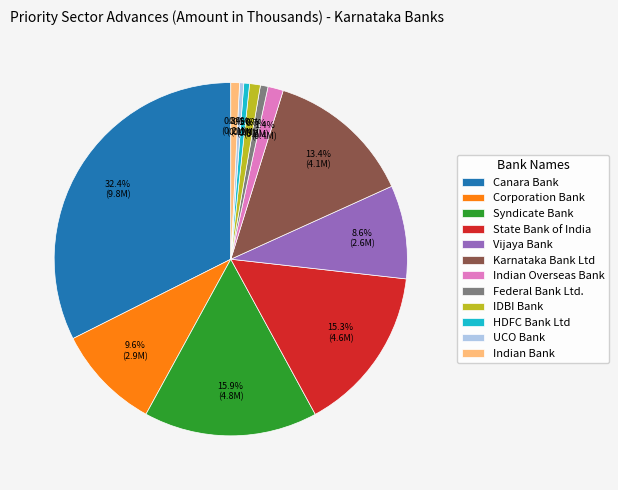

To the nearest percent, what is the difference between the largest and smallest slice percentages?

32%